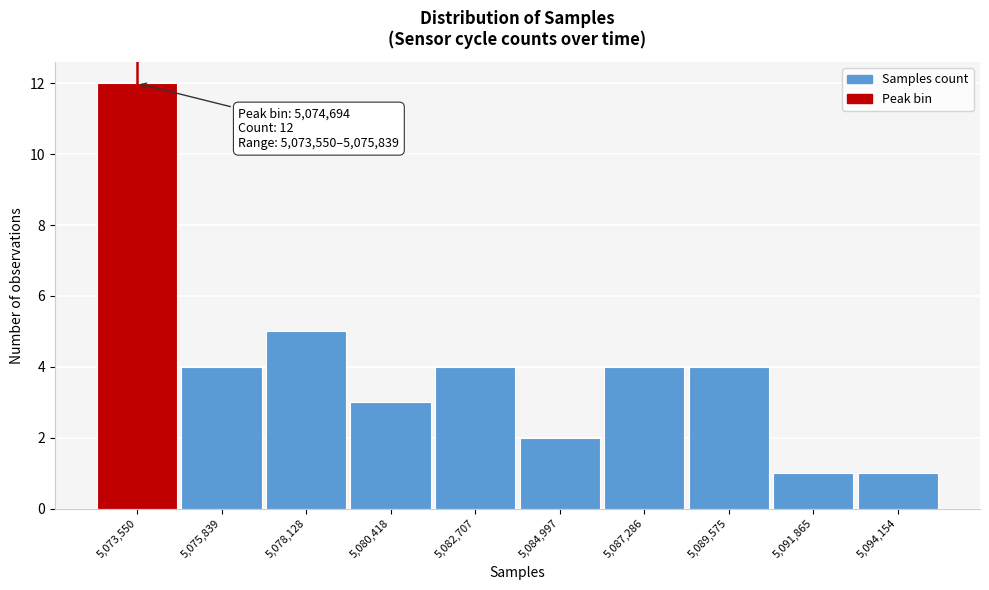

Reading left to right, extract all data points from this chart.

5,073,550=12	5,075,839=4	5,078,128=5	5,080,418=3	5,082,707=4	5,084,997=2	5,087,286=4	5,089,575=4	5,091,865=1	5,094,154=1